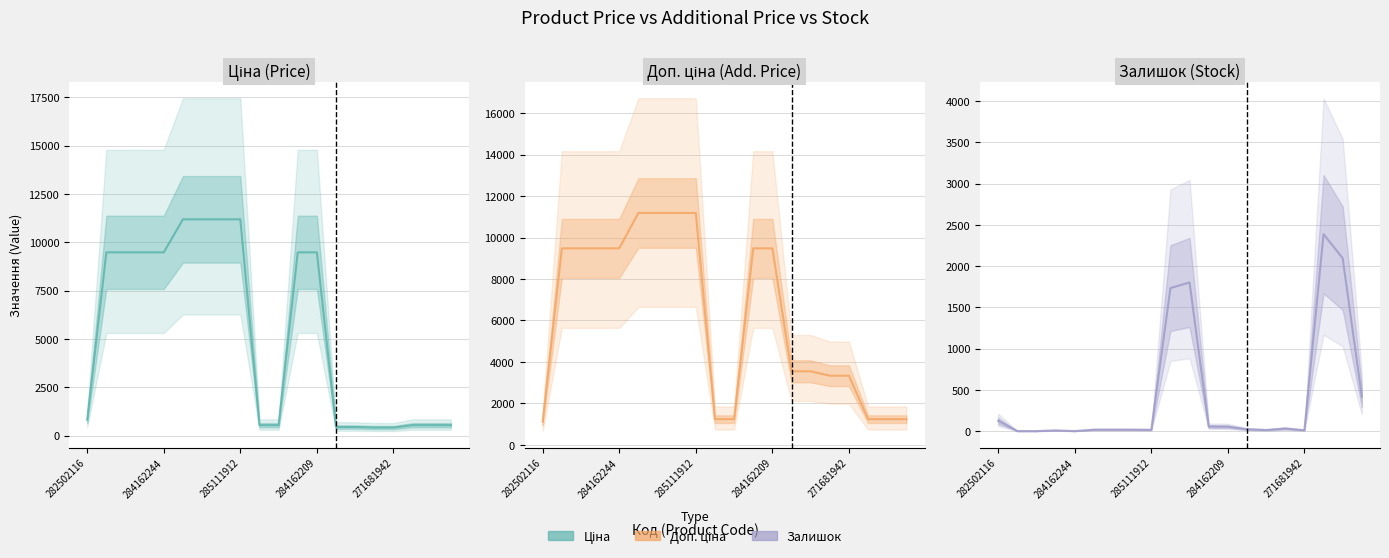

Rank the categories by Залишок value from lowest to highest.

284162244, 285111912, 271681942, 284162209, 16, 14, 8, 5, 6, 7, 13, 15, 12, 11, 282502116, 19, 9, 10, 18, 17